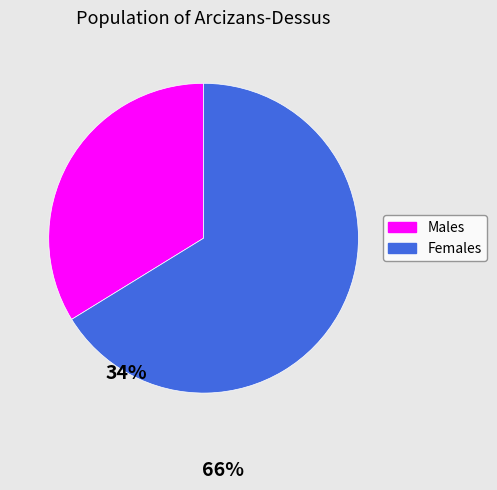

Is there a majority slice in this chart?

Yes